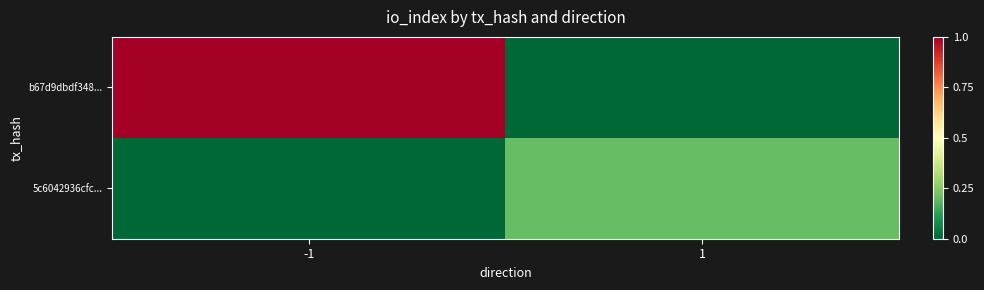

Reading left to right, what are all the values shown in this chart?

b67d9dbdf348...: -1=40	1=0
5c6042936cfc...: -1=0	1=8